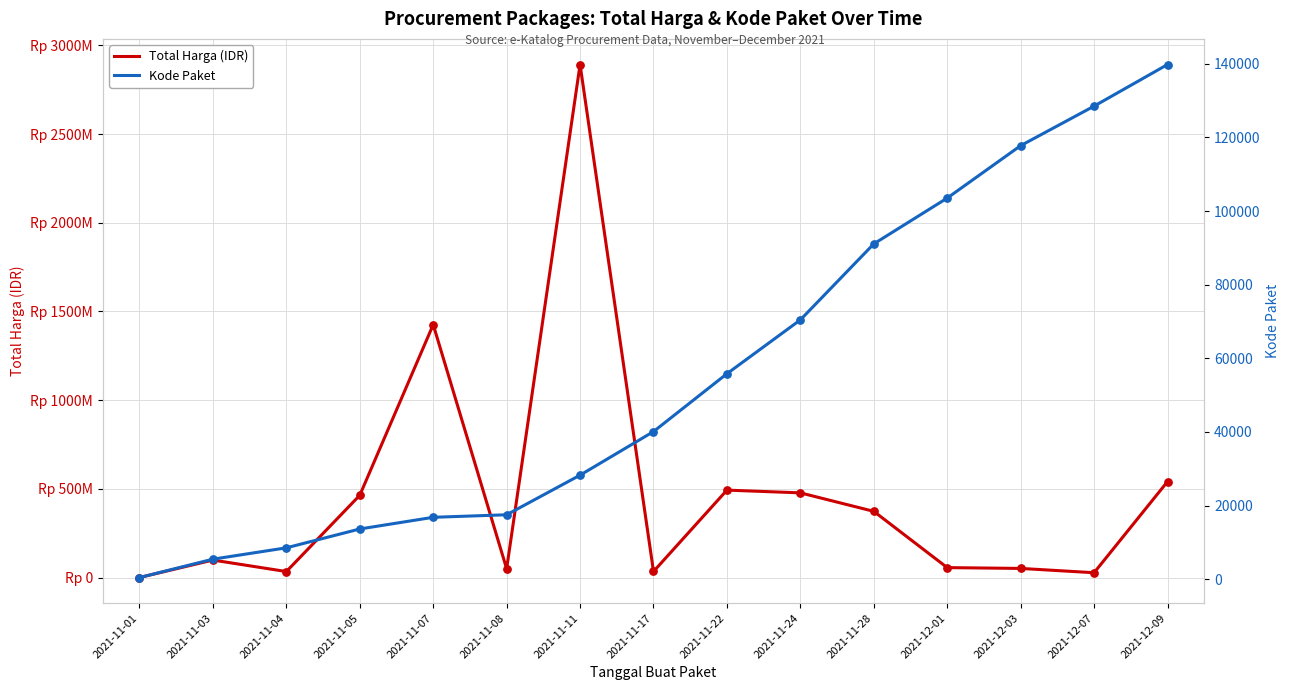

Which series contains the highest Y value?

Total Harga (IDR)